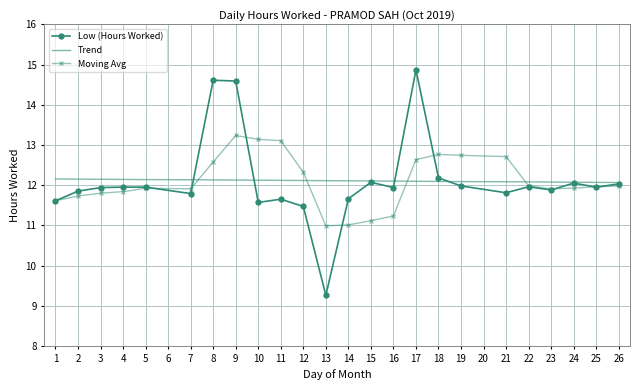

List the series in order of their peak value, highest first.

Low (Hours Worked), Moving Avg, Trend